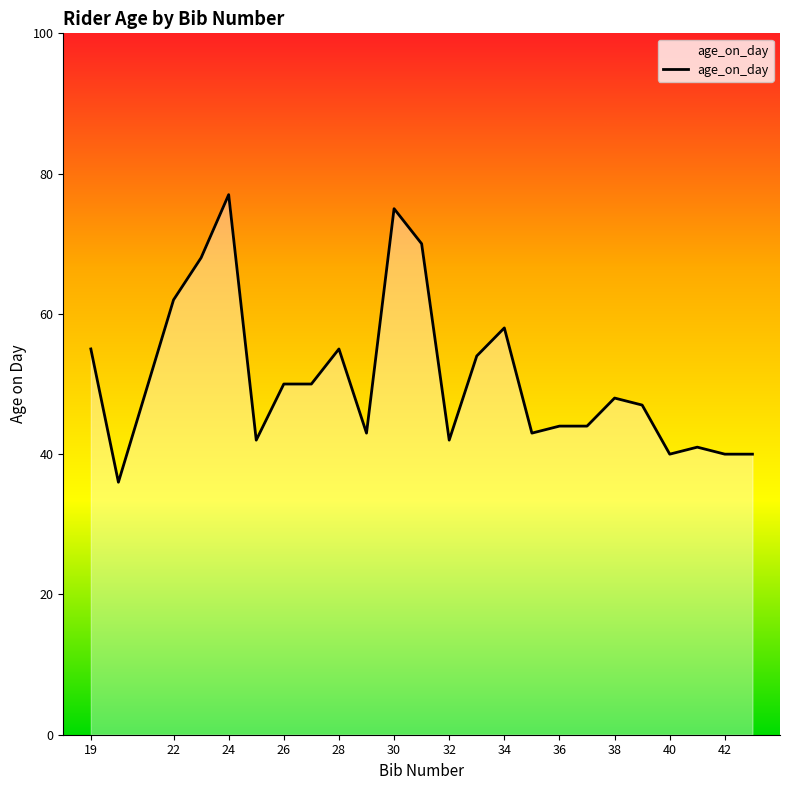

What is the difference between the maximum and minimum values?

41